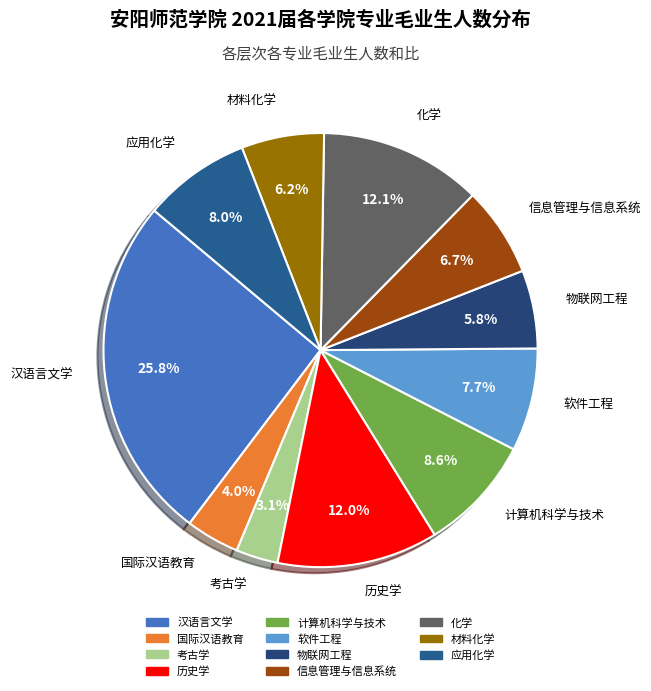

To the nearest percent, what is the difference between the 应用化学 and 材料化学 slice percentages?

2%